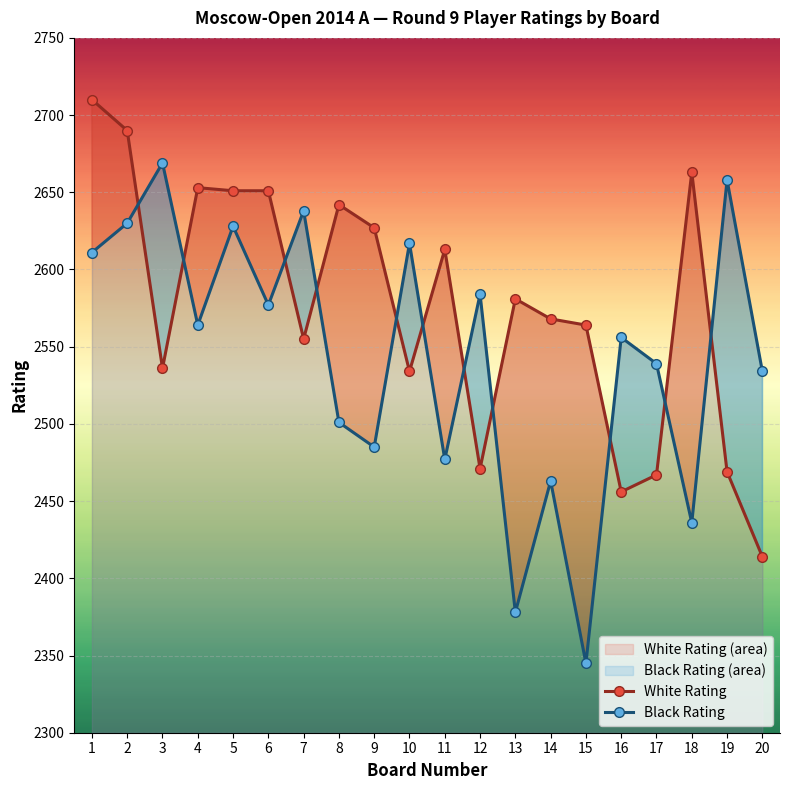

What is the difference between the maximum and minimum values in the White Rating series?

296